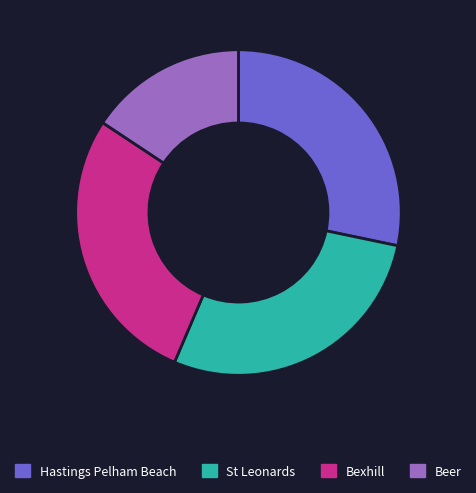

Count the number of slices in the pie.

4